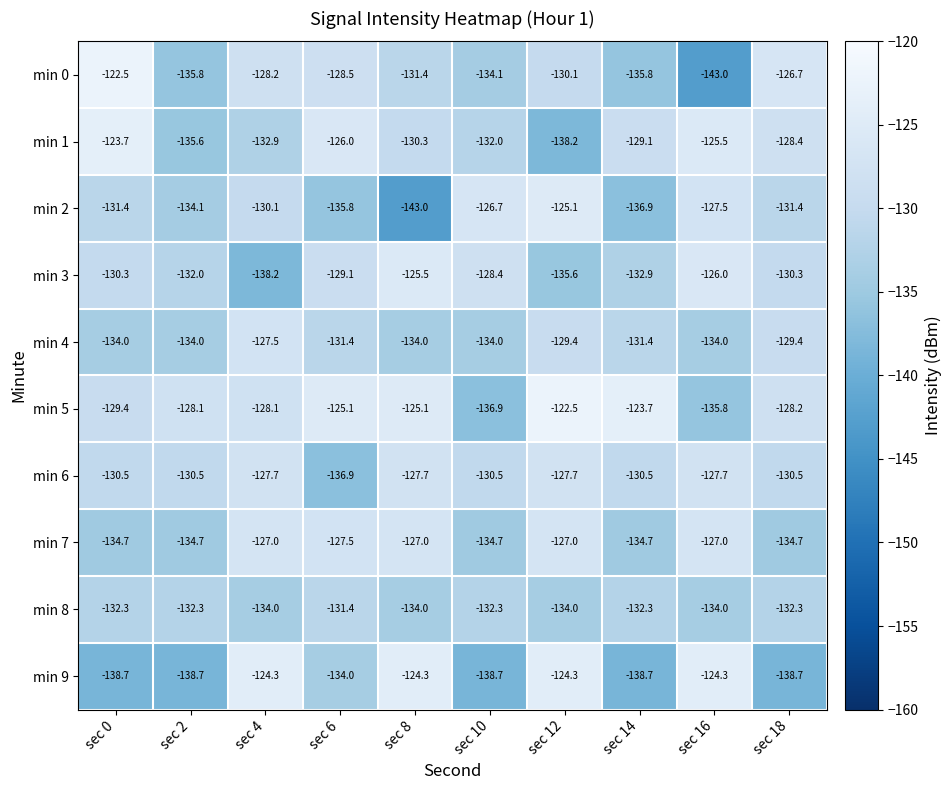

What is the sum of the min 7 values at sec 4 and sec 16?

-254.0